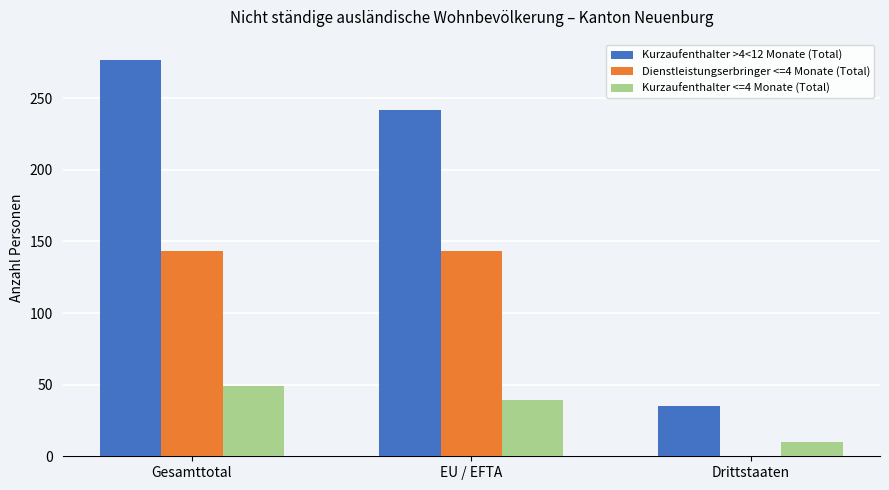

What is the total value across all series at Gesamttotal?

469